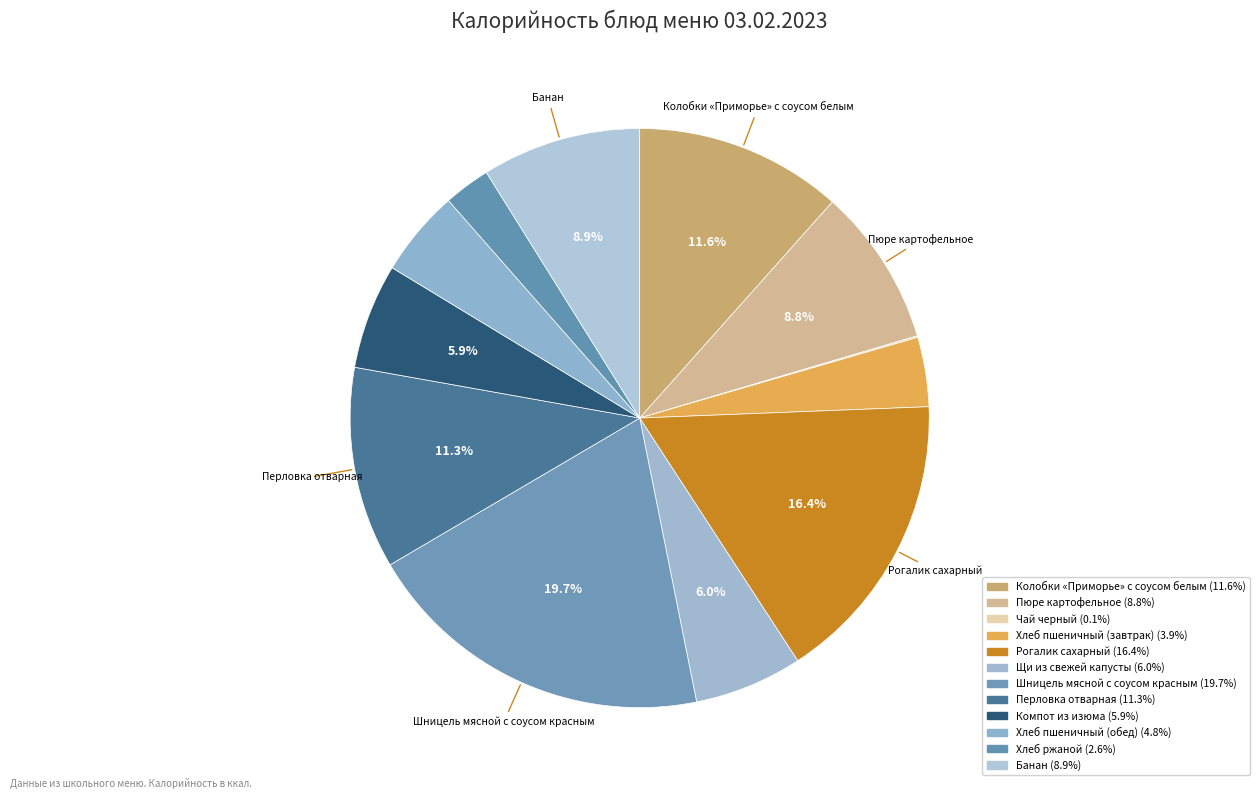

Count the number of slices in the pie.

12